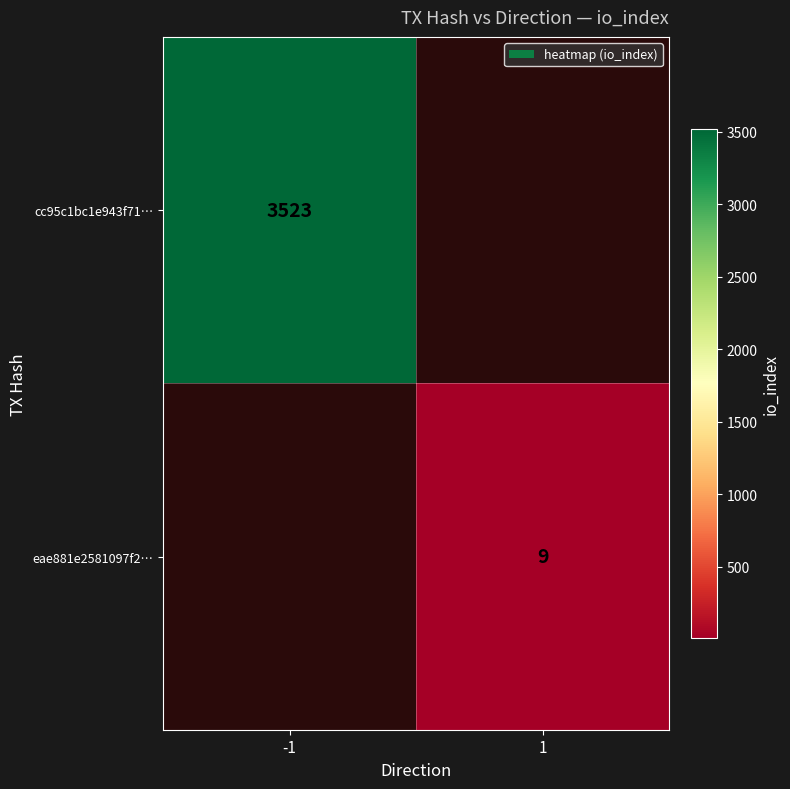

What is the smallest value displayed?

9.0